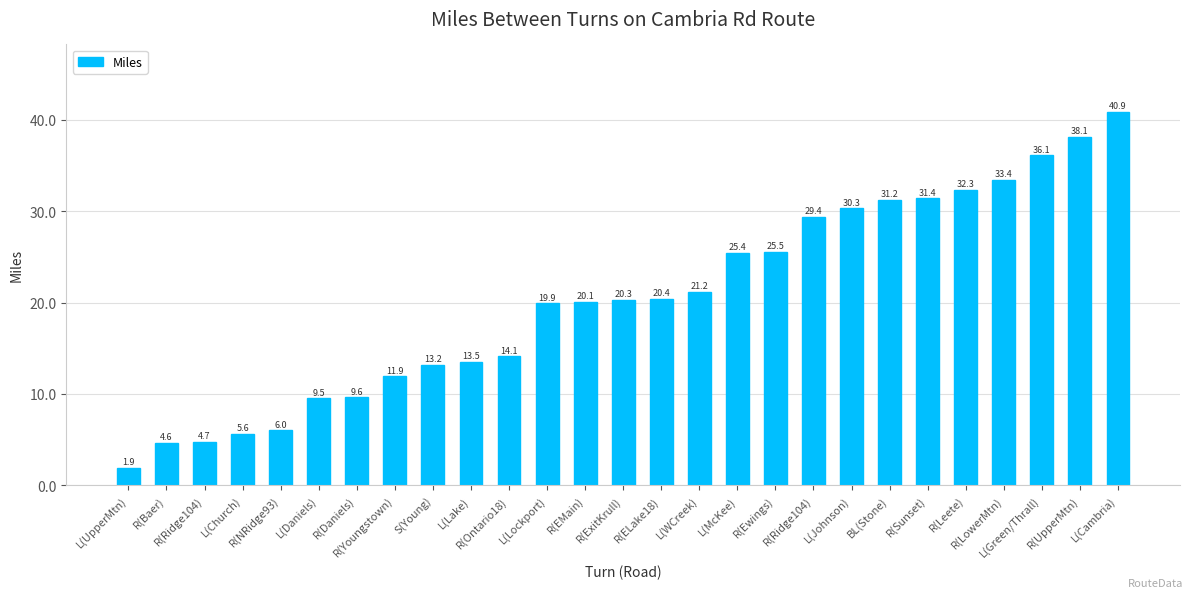

Is it true that the value at L(Lockport) is 6.5?

False